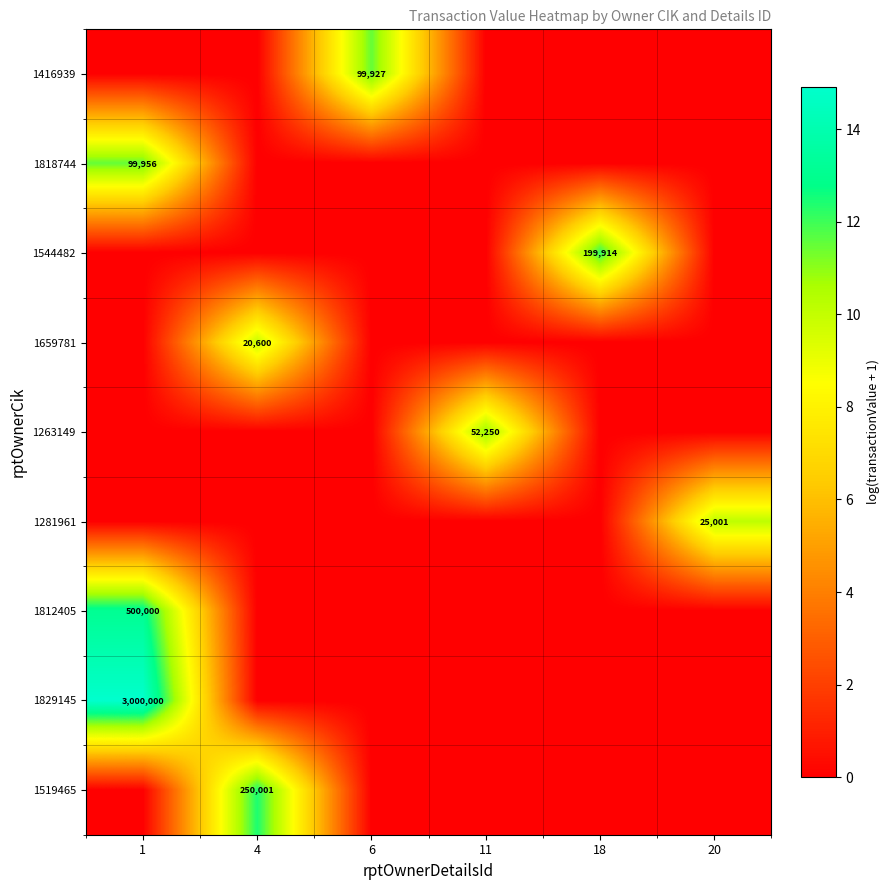

True or false: 1281961 has a value of 25001 at 20.

True